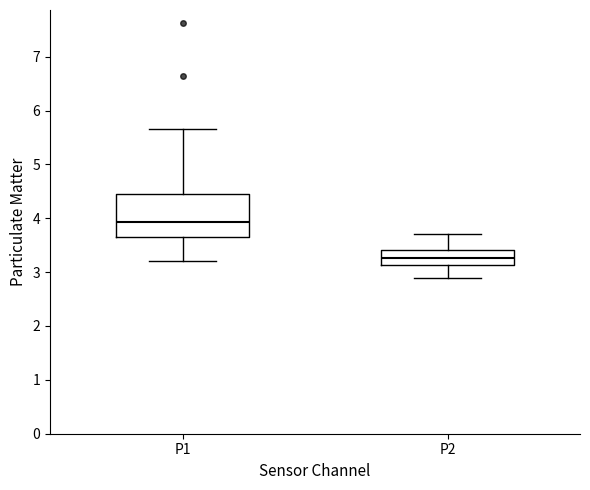

Which box has the lowest median line?

P2